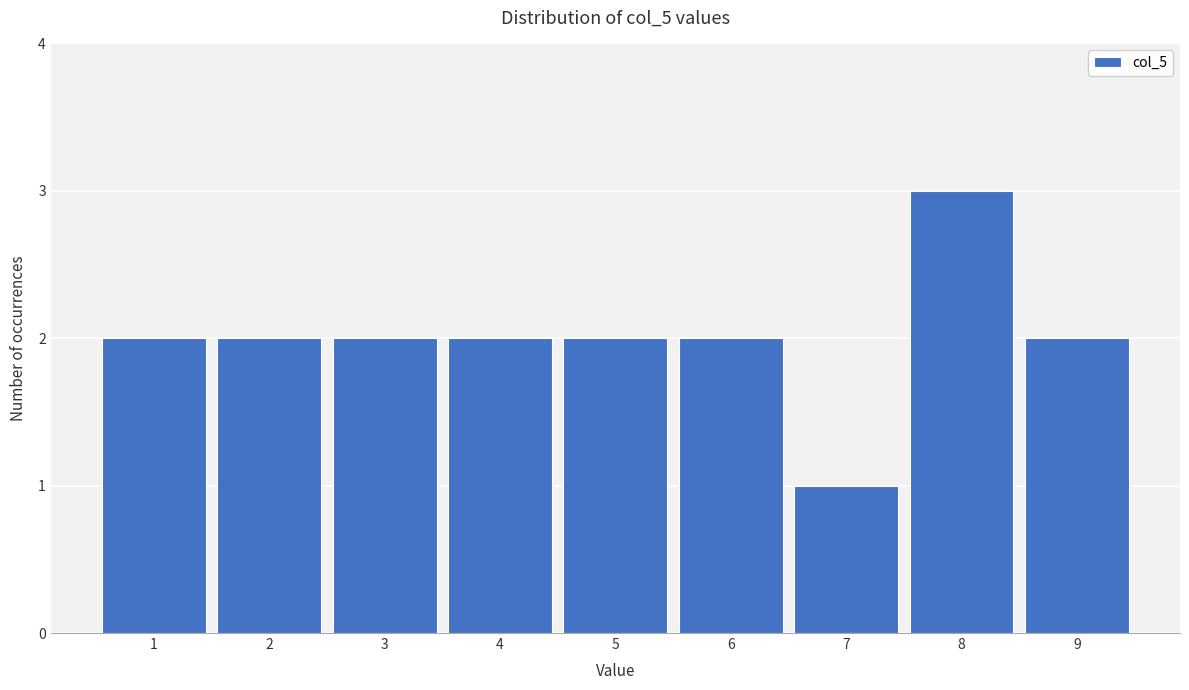

Reading left to right, transcribe this chart: for each bar, give the range it covers on the x-axis and its height. The values are not printed on the chart, so give them approximately, as read against the axis.

0.5 to 1.5: 2
1.5 to 2.5: 2
2.5 to 3.5: 2
3.5 to 4.5: 2
4.5 to 5.5: 2
5.5 to 6.5: 2
6.5 to 7.5: 1
7.5 to 8.5: 3
8.5 to 9.5: 2